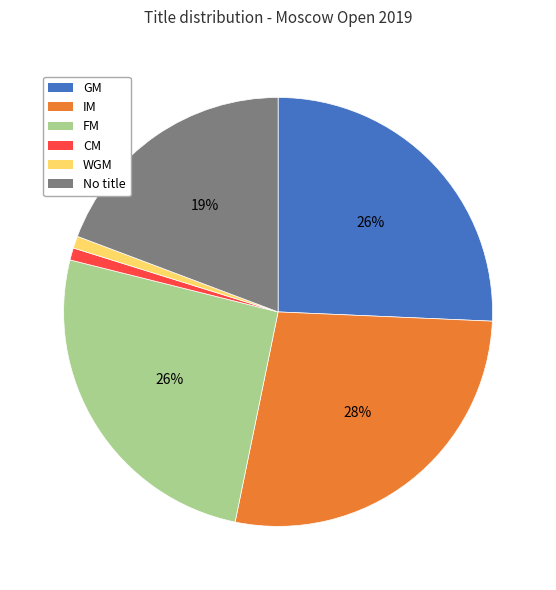

Does GM account for over 50% of the chart?

No